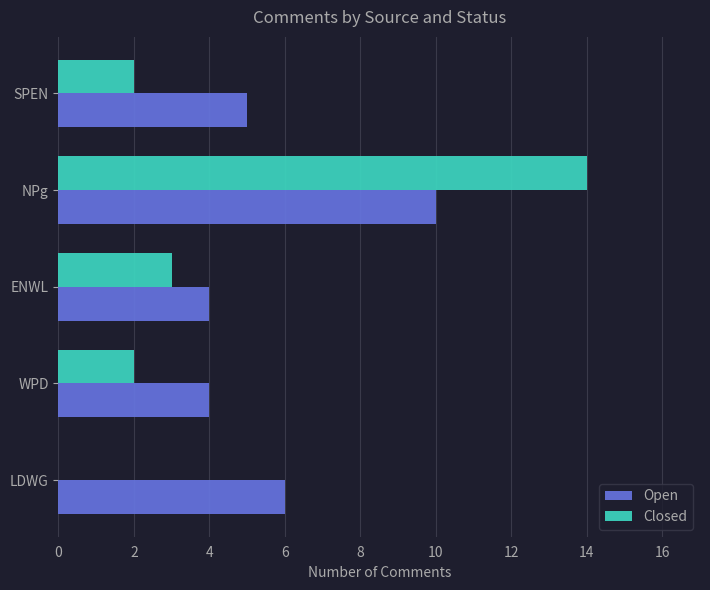

What are all the series names shown in the legend?

Open, Closed